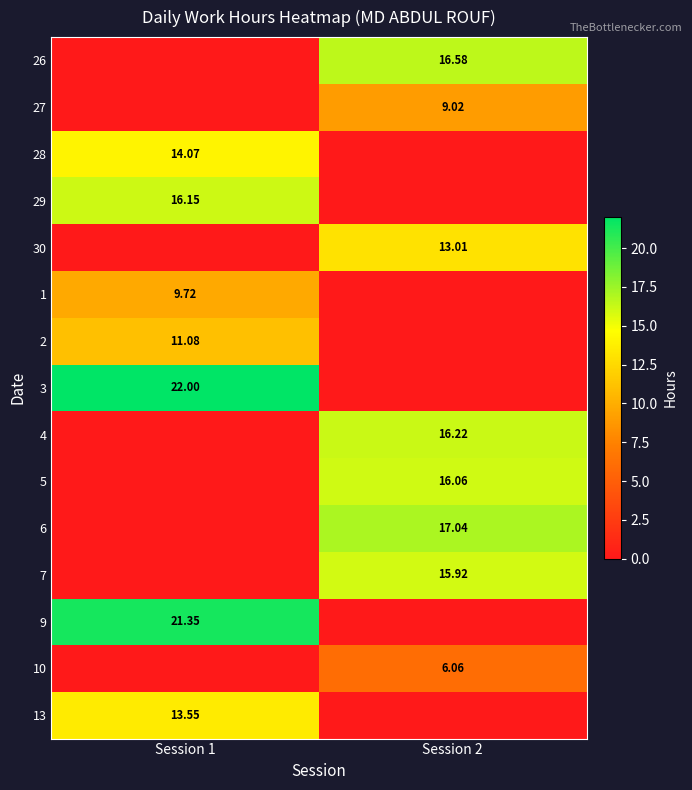

What is the approximate value of 7 at Session 2?

15.9